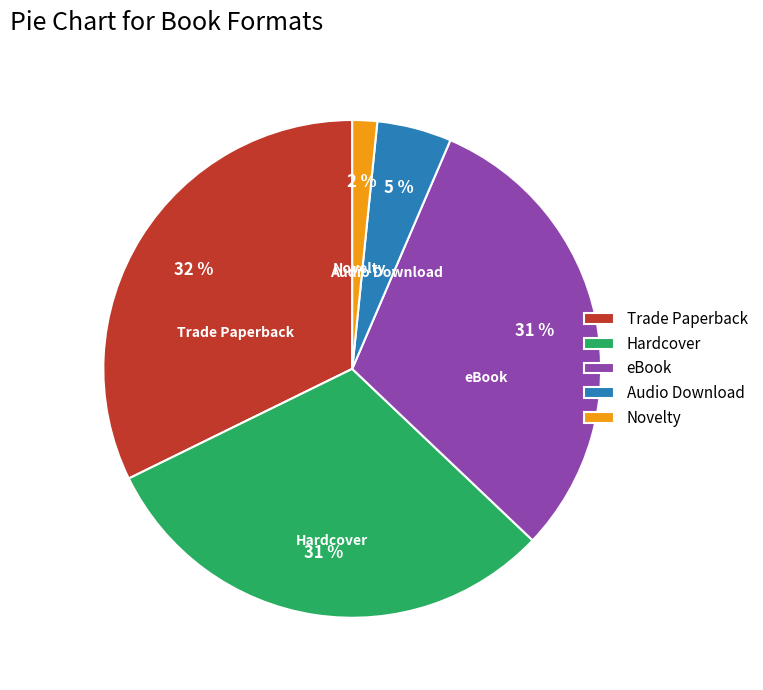

Which has a higher value, eBook or Audio Download?

eBook